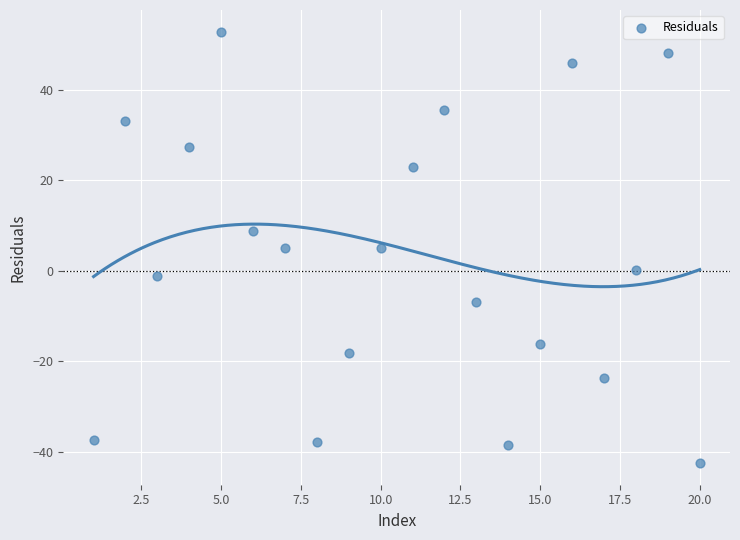

What is the range of Y values (max minus min)?

95.3